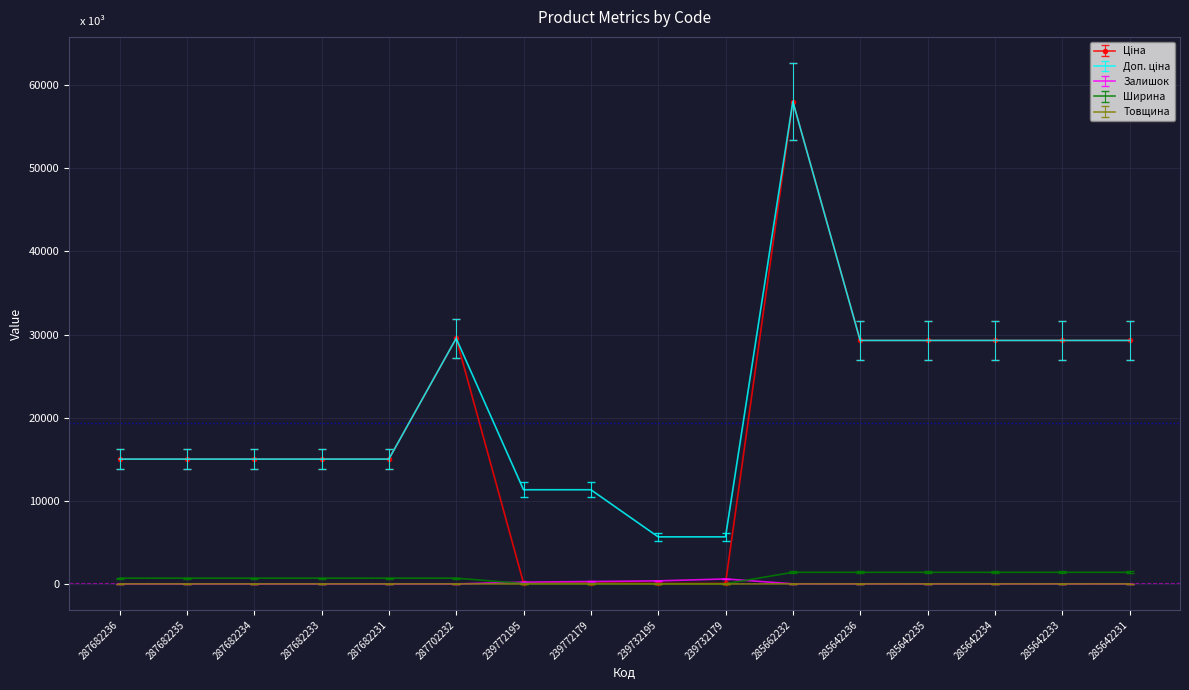

Which category has the highest value across all series?

285662232